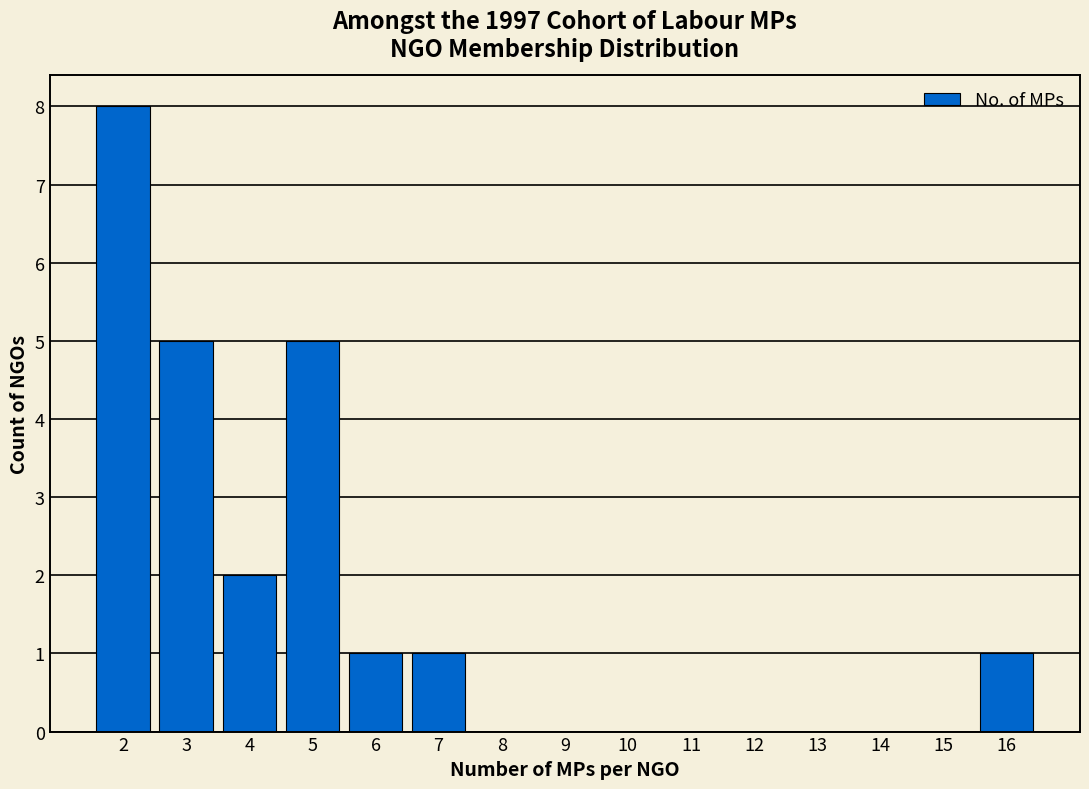

Reading left to right, transcribe this chart: for each bar, give the range it covers on the x-axis and its height. The values are not printed on the chart, so give them approximately, as read against the axis.

1.5 to 2.5: 8
2.5 to 3.5: 5
3.5 to 4.5: 2
4.5 to 5.5: 5
5.5 to 6.5: 1
6.5 to 7.5: 1
7.5 to 8.5: 0
8.5 to 9.5: 0
9.5 to 10.5: 0
10.5 to 11.5: 0
11.5 to 12.5: 0
12.5 to 13.5: 0
13.5 to 14.5: 0
14.5 to 15.5: 0
15.5 to 16.5: 1